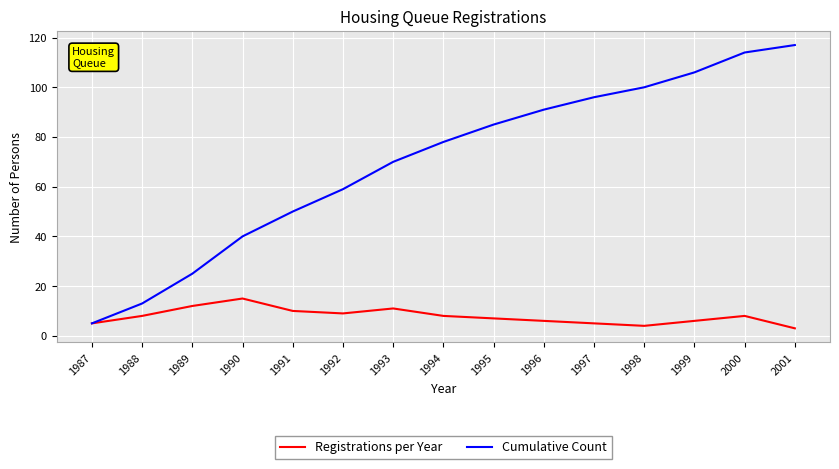

In Registrations per Year, how many points are lower than both neighbors (excluding endpoints)?

2